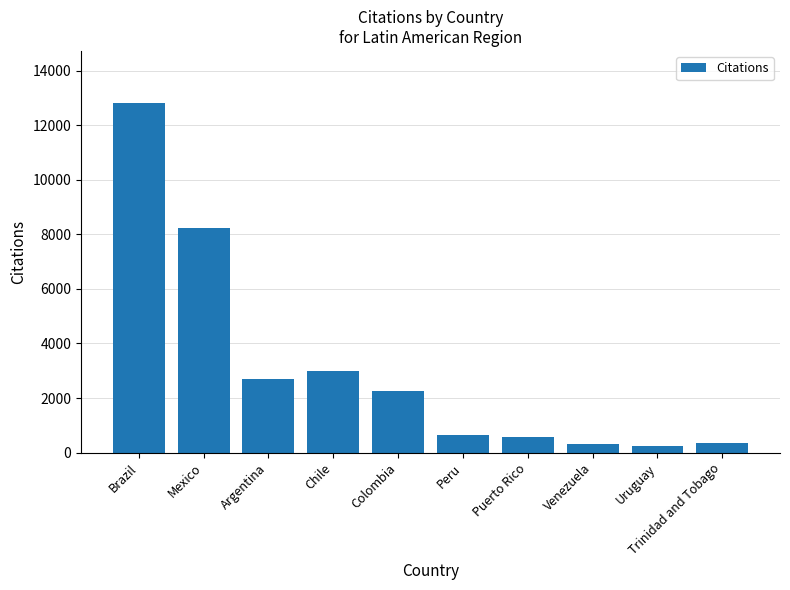

What is the smallest value displayed?

252